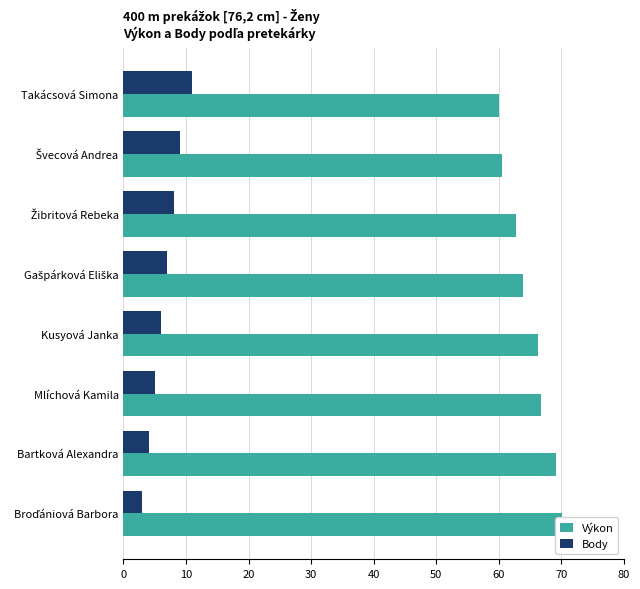

What is the sum of the Body values at Švecová Andrea and Gašpárková Eliška?

16.0